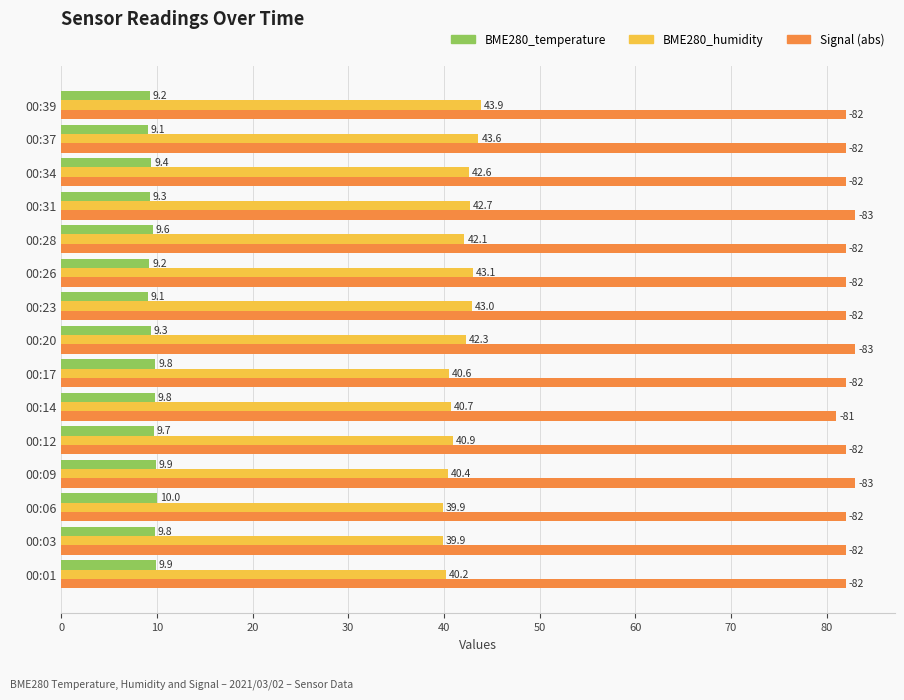

How many categories are shown in the chart?

15